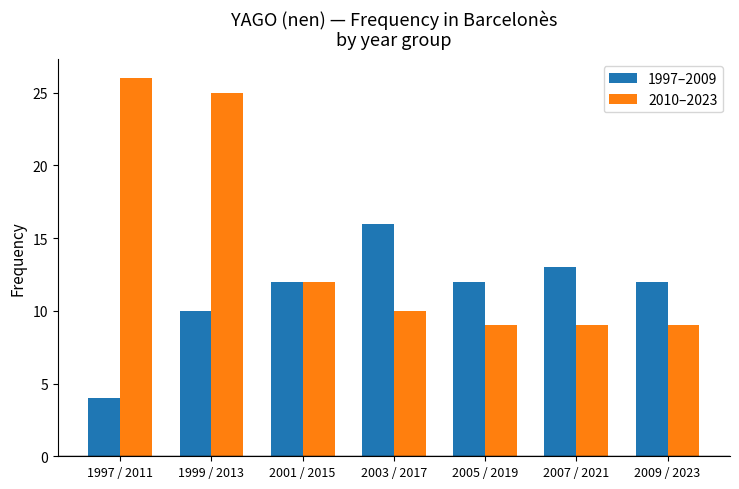

What is the total value across all series at 2007 / 2021?

22